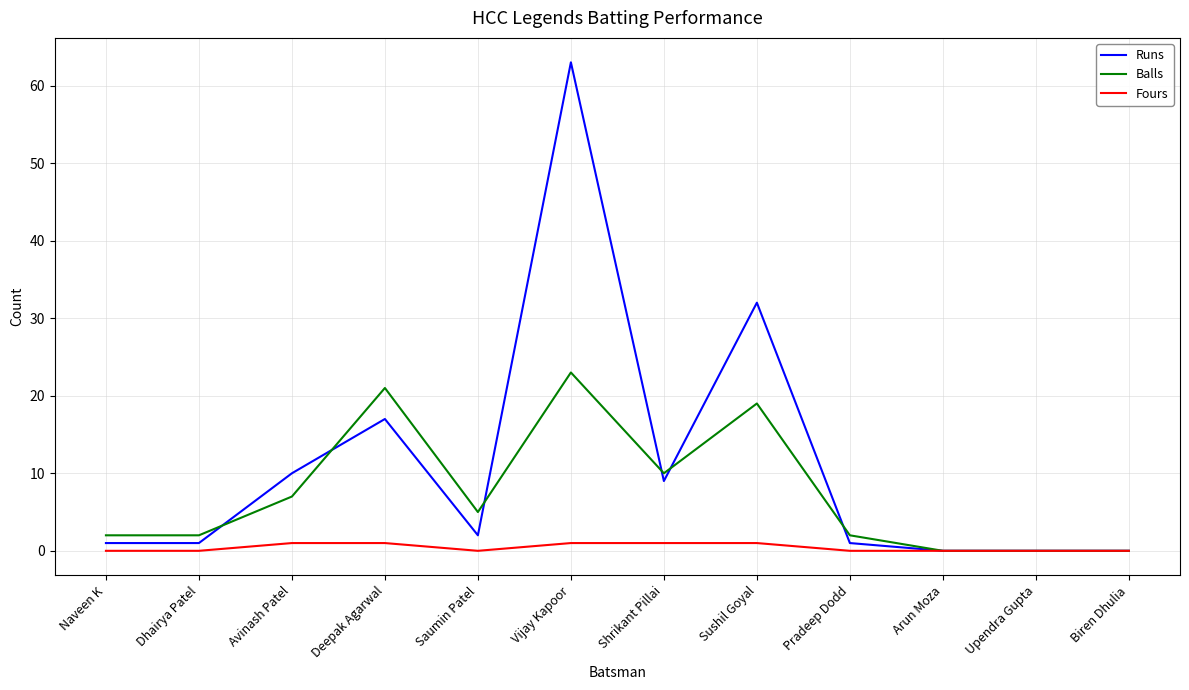

At which category does Balls reach its first local peak?

Deepak Agarwal